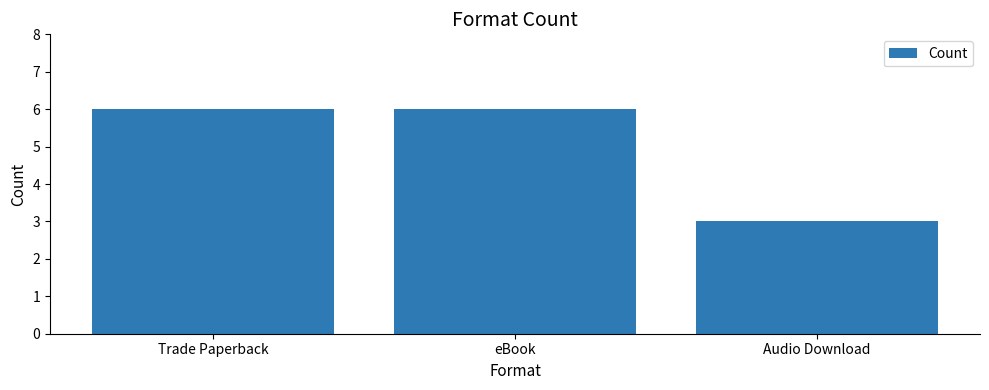

What is the label of the 2nd bar from the left?

eBook